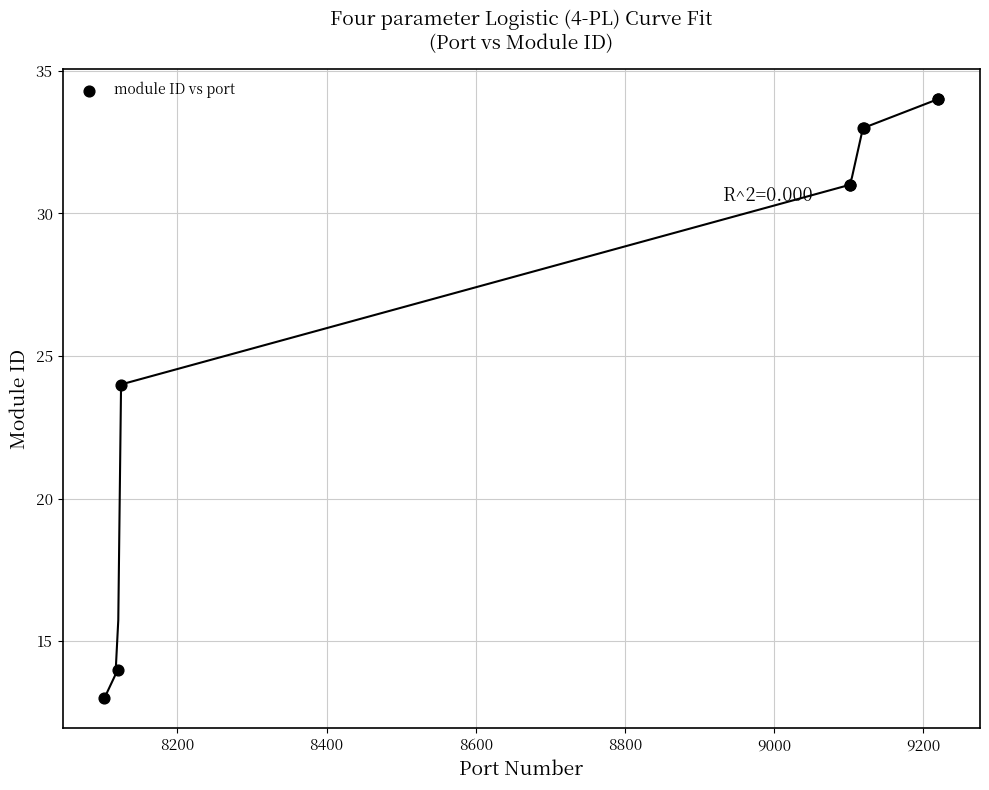

What Y value in the scatter plot is closest to 23?

24